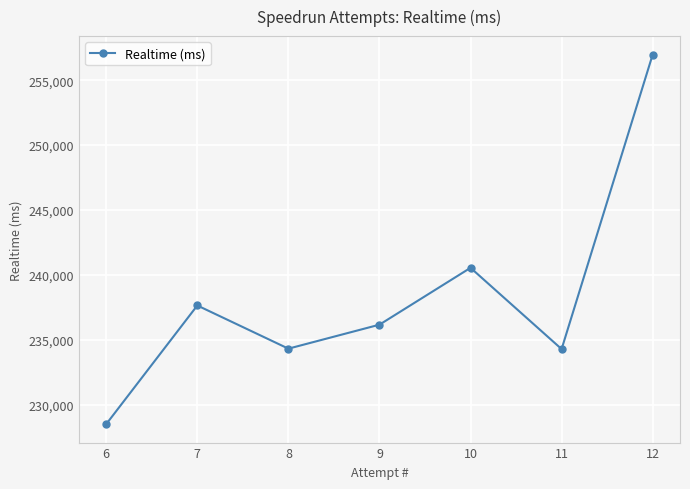

What is the maximum value shown in the chart?

256968